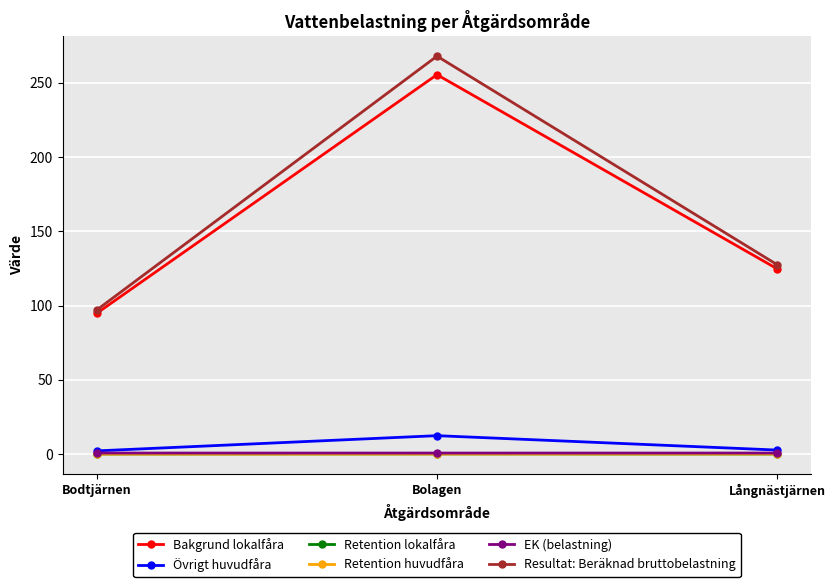

Where is Bakgrund lokalfåra nearest to the value 175?

Långnästjärnen